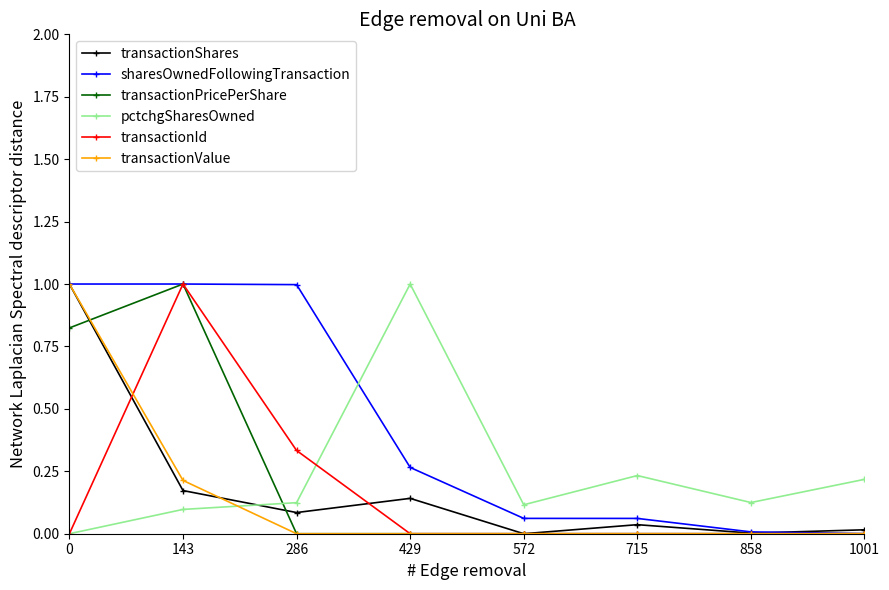

Does the chart display data point markers on the line(s)?

Yes